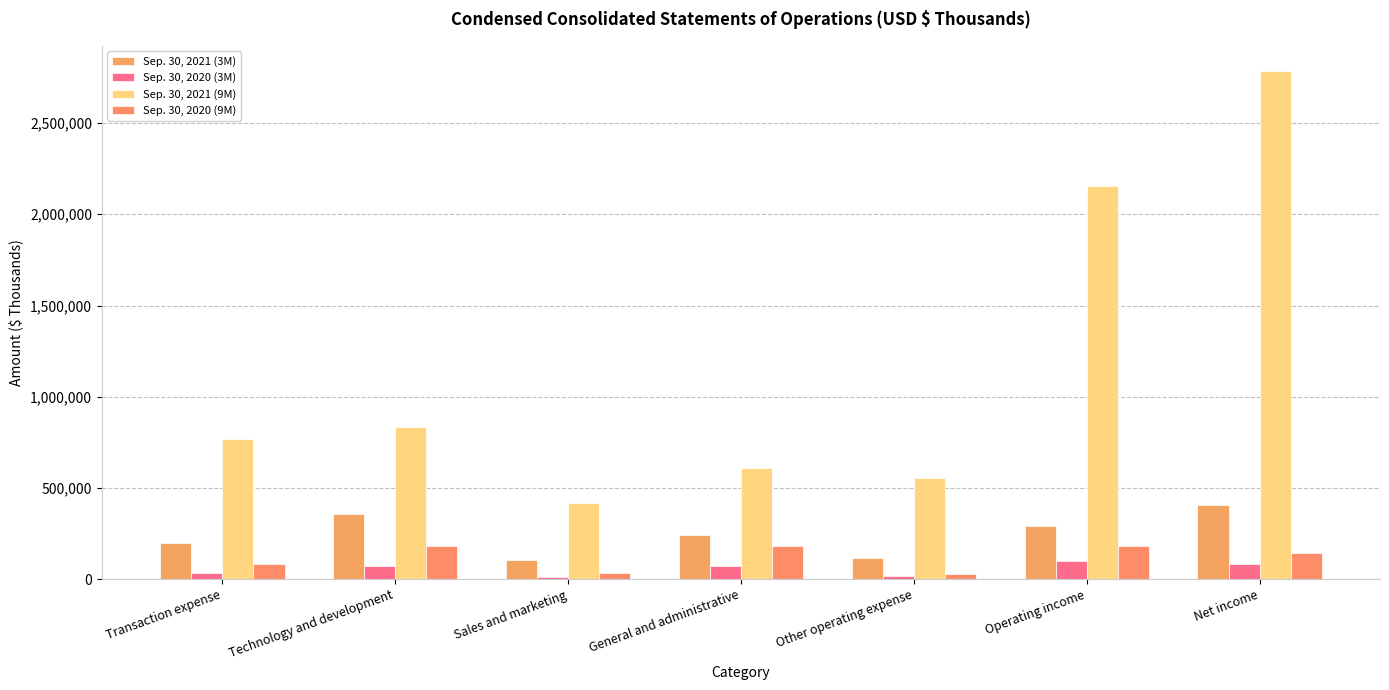

Which series has the largest total across all categories?

Sep. 30, 2021 (9M)